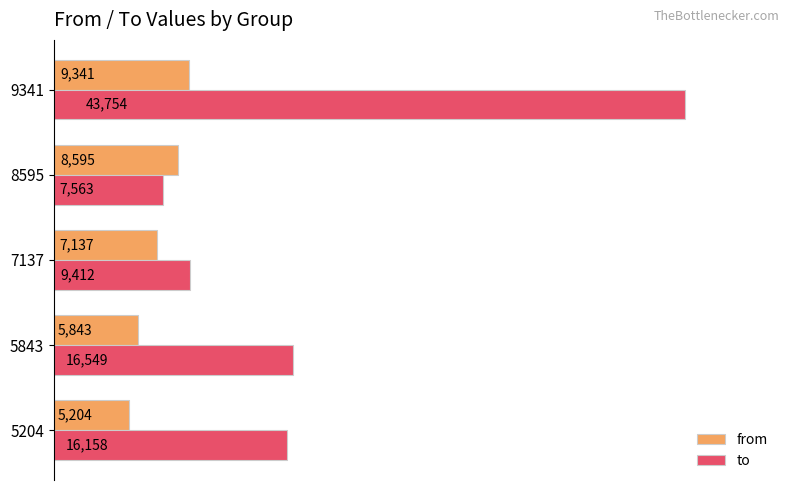

What is the minimum value shown in the chart?

5204